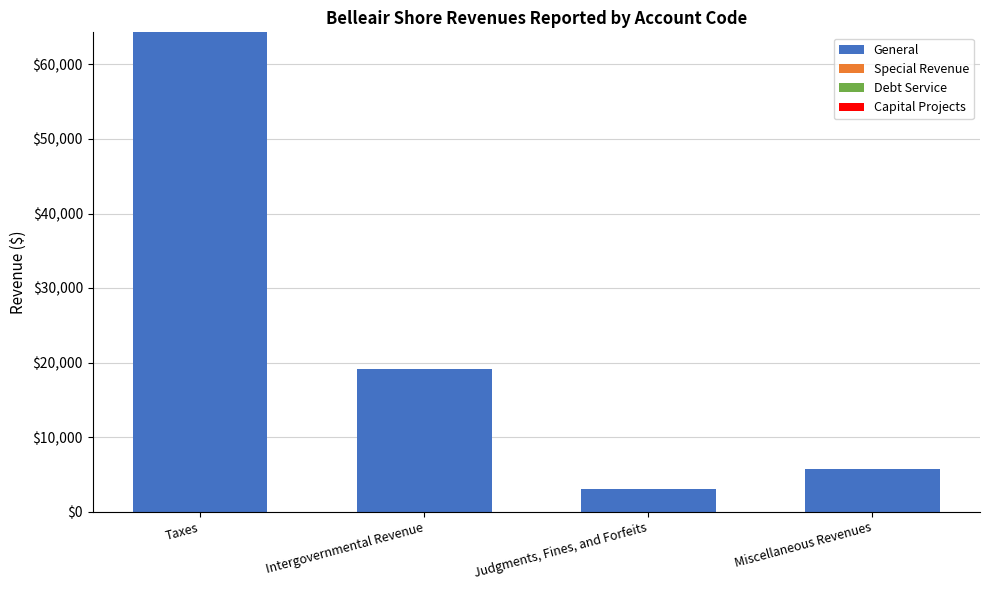

How many distinct data groups are displayed?

1